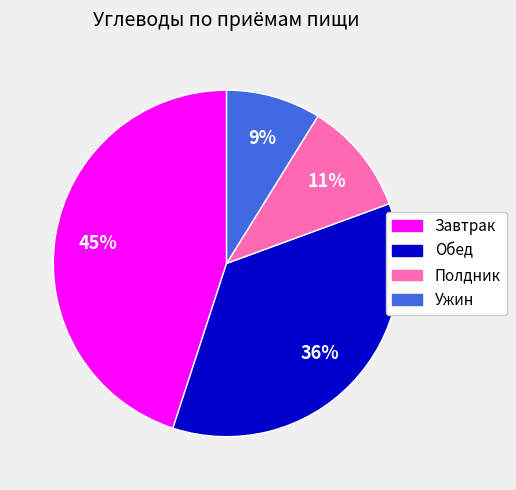

The Ужин slice represents 18% of the pie. True or false?

False